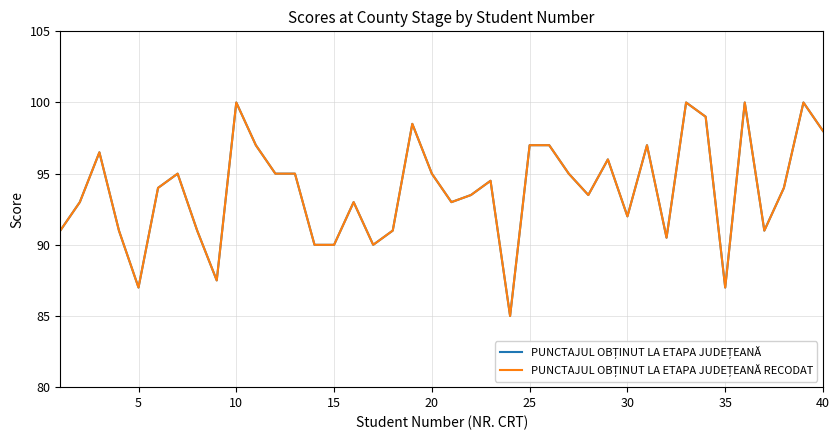

Does the chart display data point markers on the line(s)?

No